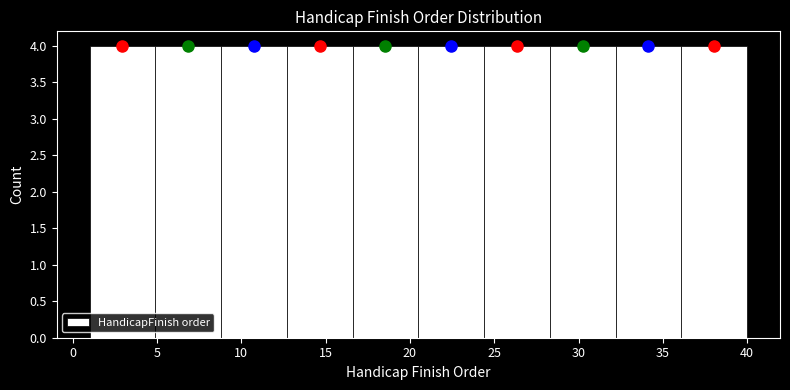

Reading left to right, list every bar in this chart as the range it spans on the x-axis followed by its height. Neither the bar edges nor the heights are printed on the chart, so give them approximately, as read against the axes.

1.0 to 4.9: 4
4.9 to 8.8: 4
8.8 to 12.7: 4
12.7 to 16.6: 4
16.6 to 20.5: 4
20.5 to 24.4: 4
24.4 to 28.3: 4
28.3 to 32.2: 4
32.2 to 36.1: 4
36.1 to 40.0: 4